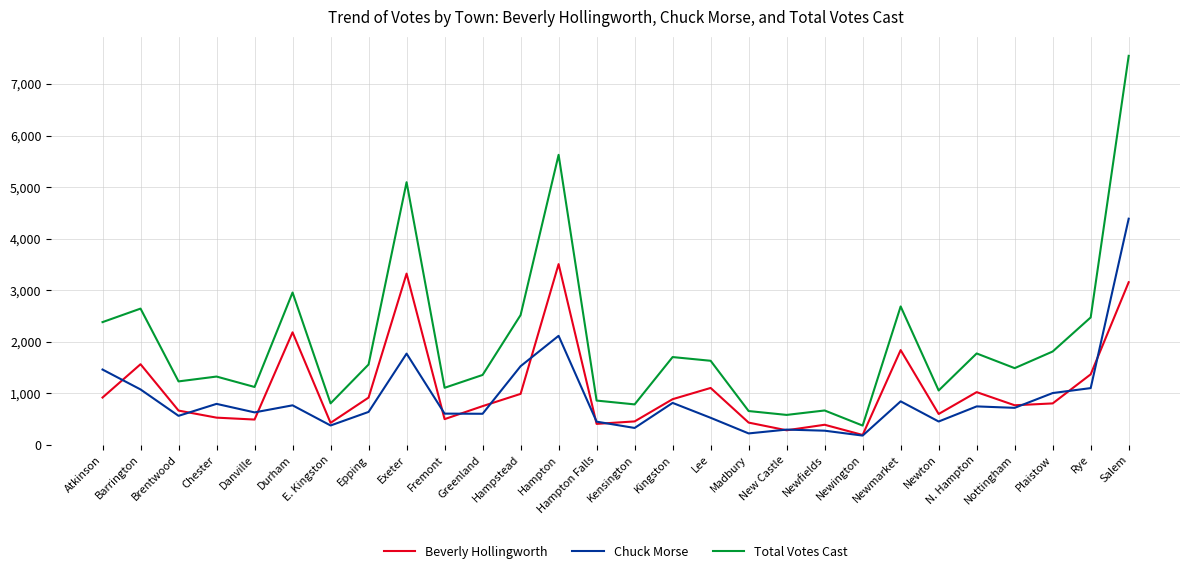

The Beverly Hollingworth series shows 2758 at Barrington. True or false?

False